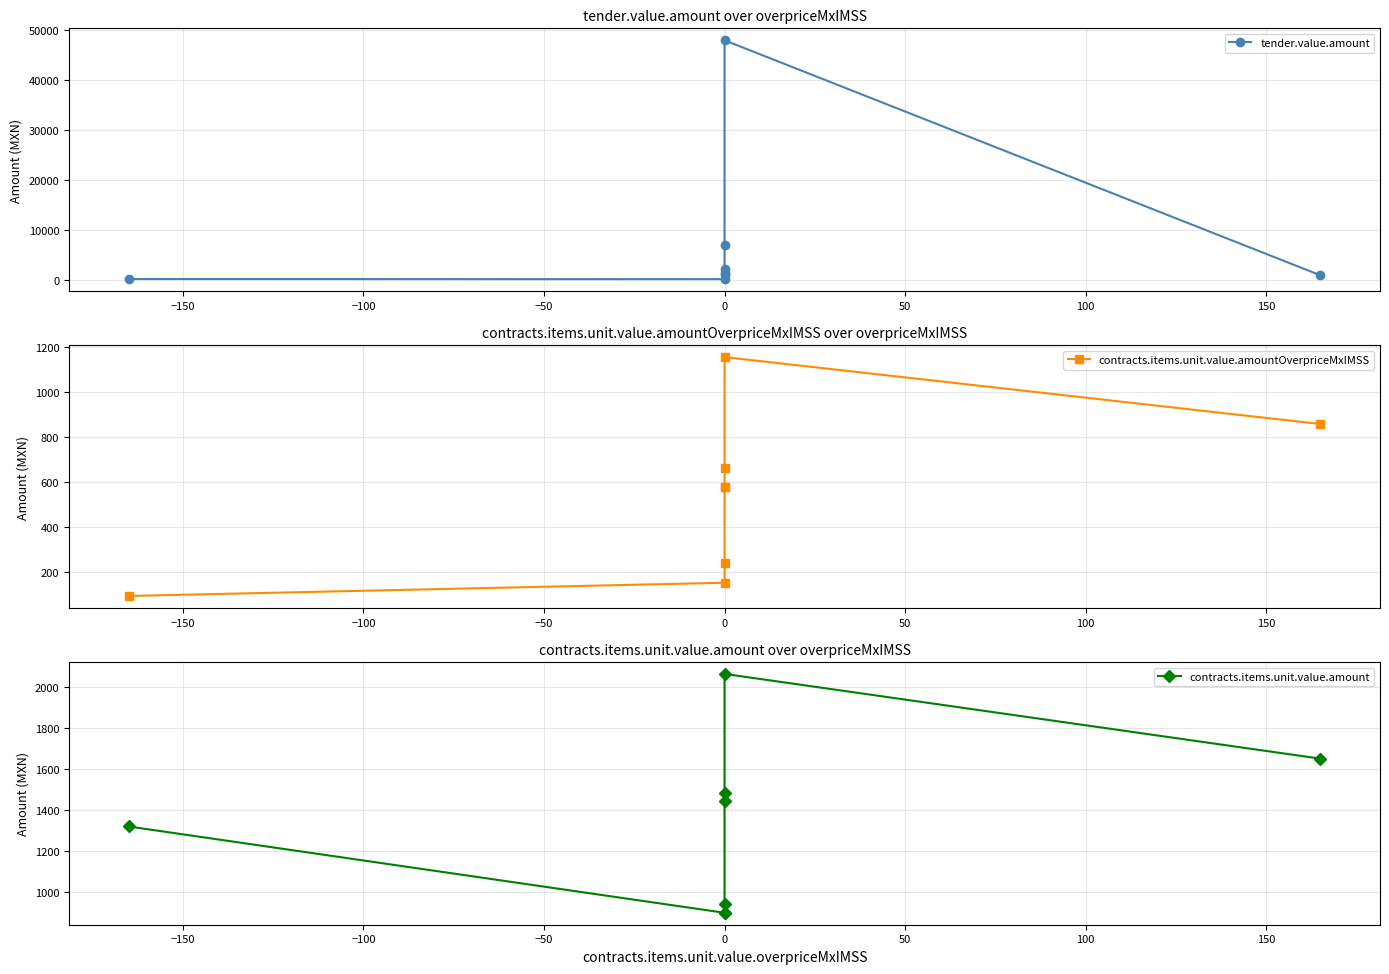

List the series in order of their peak value, lowest first.

contracts.items.unit.value.amountOverpriceMxIMSS, contracts.items.unit.value.amount, tender.value.amount